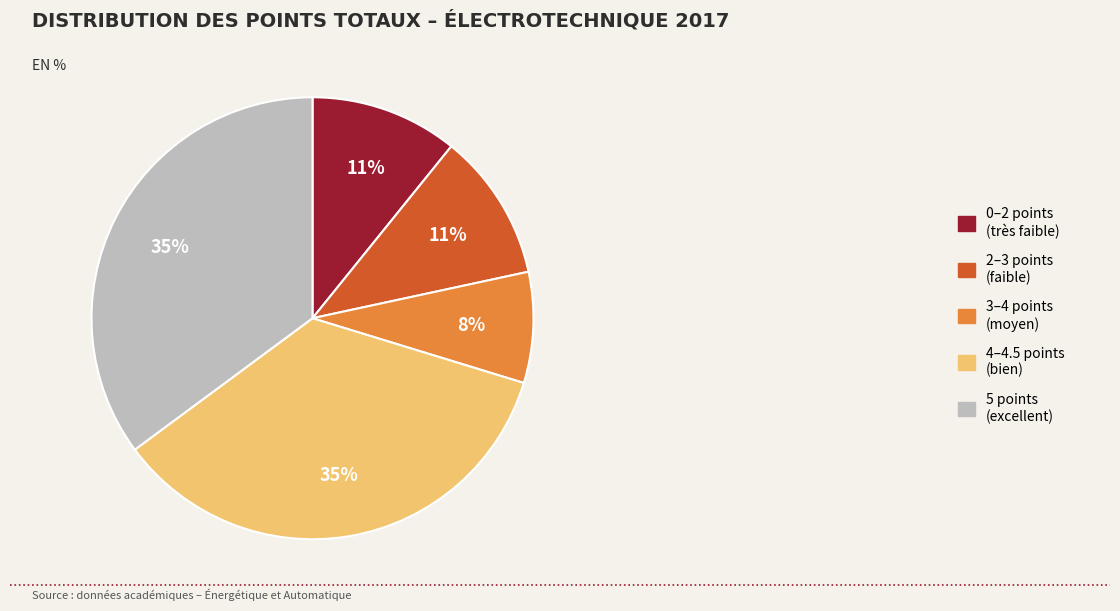

To the nearest percent, what portion does 5 points (excellent) represent?

35%